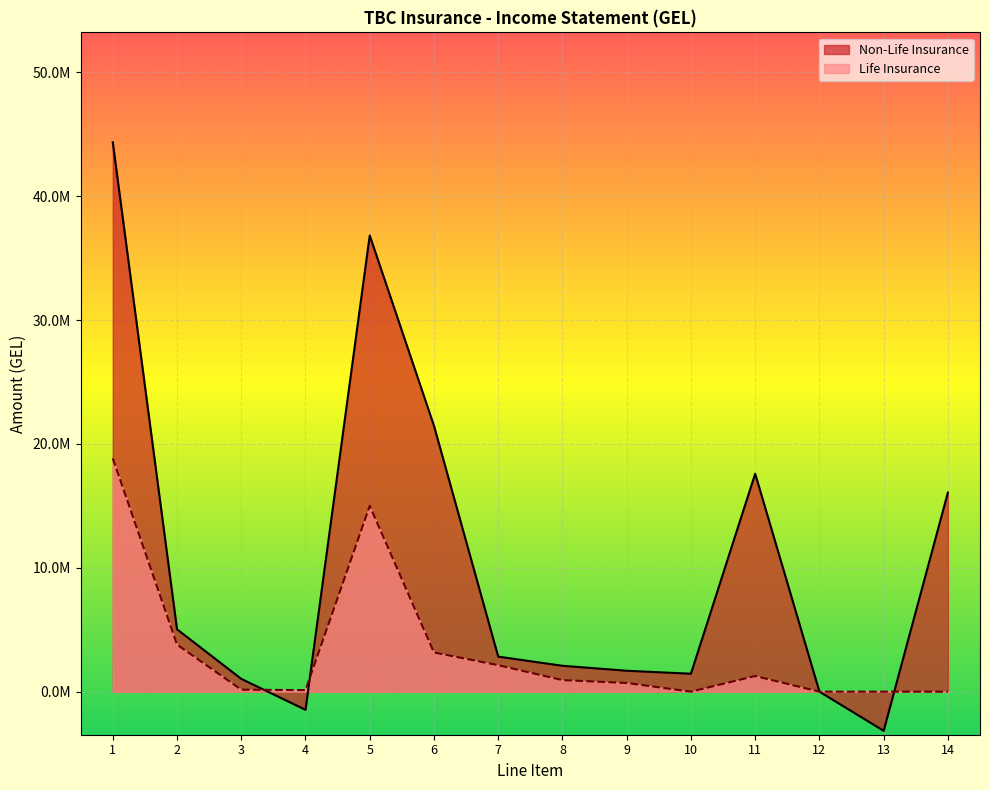

What is the total value across all series at 1?

63204780.2